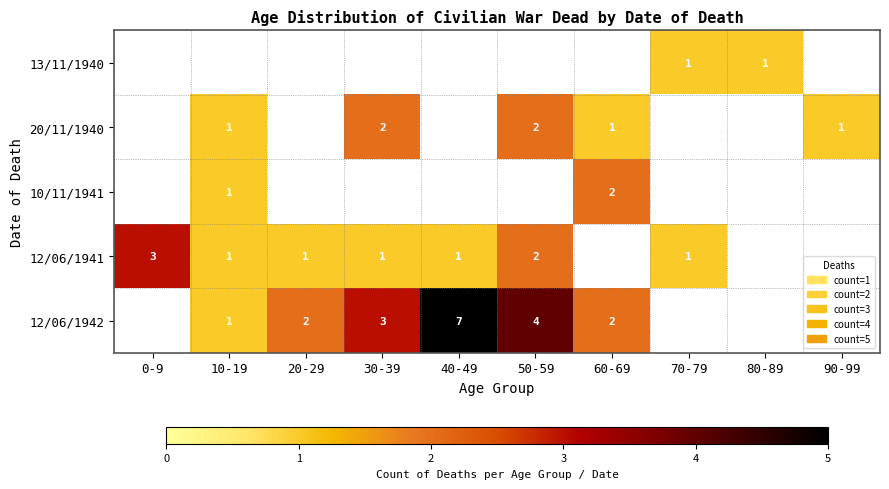

Which label corresponds to the largest value in the chart?

40-49